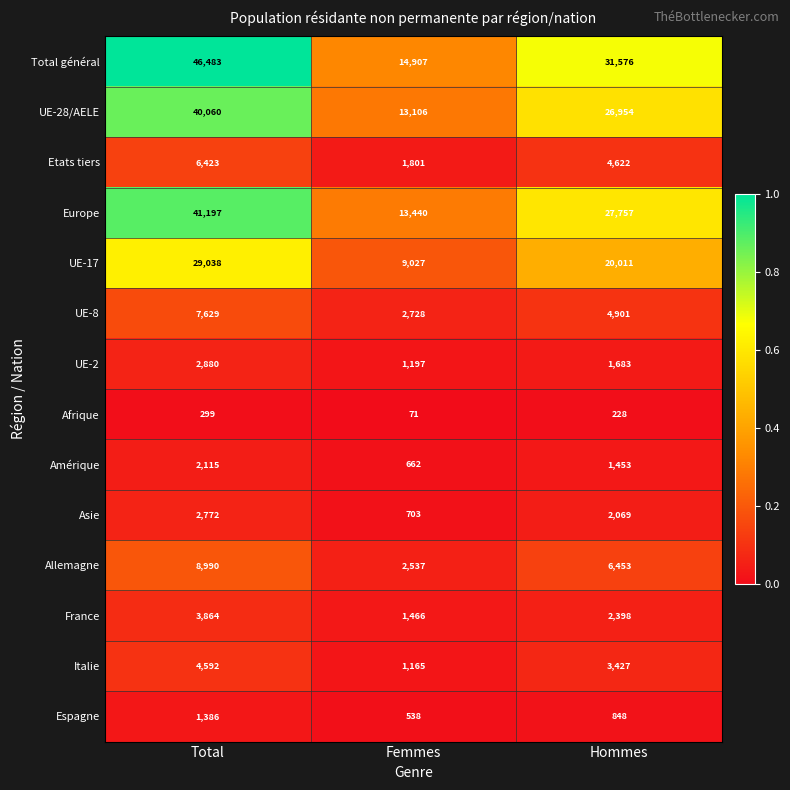

Is it true that Etats tiers equals 4622 at Hommes?

True